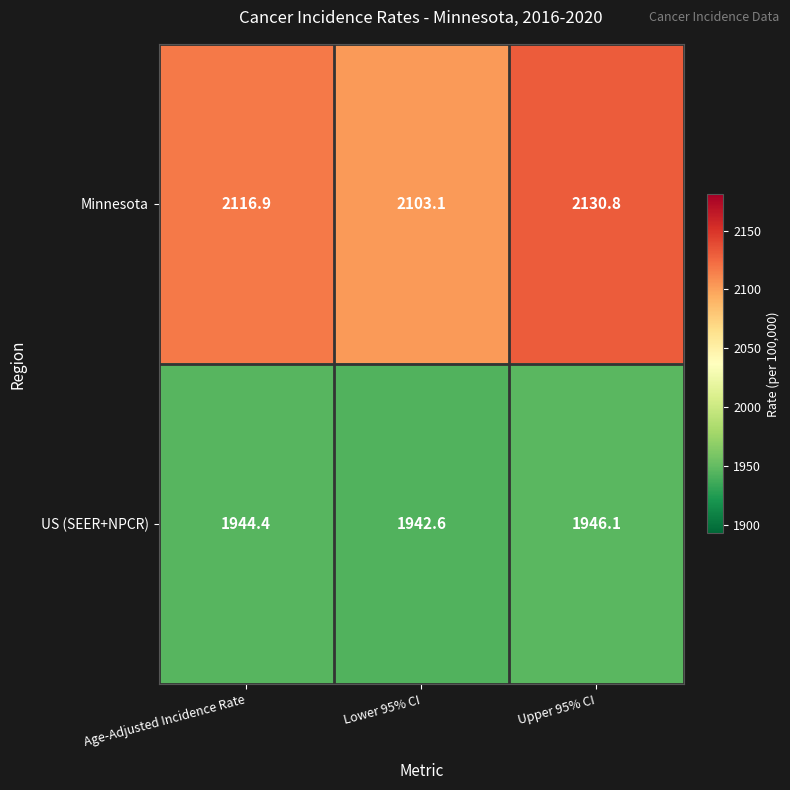

Between Lower 95% CI and Upper 95% CI, which series saw the biggest shift?

Minnesota